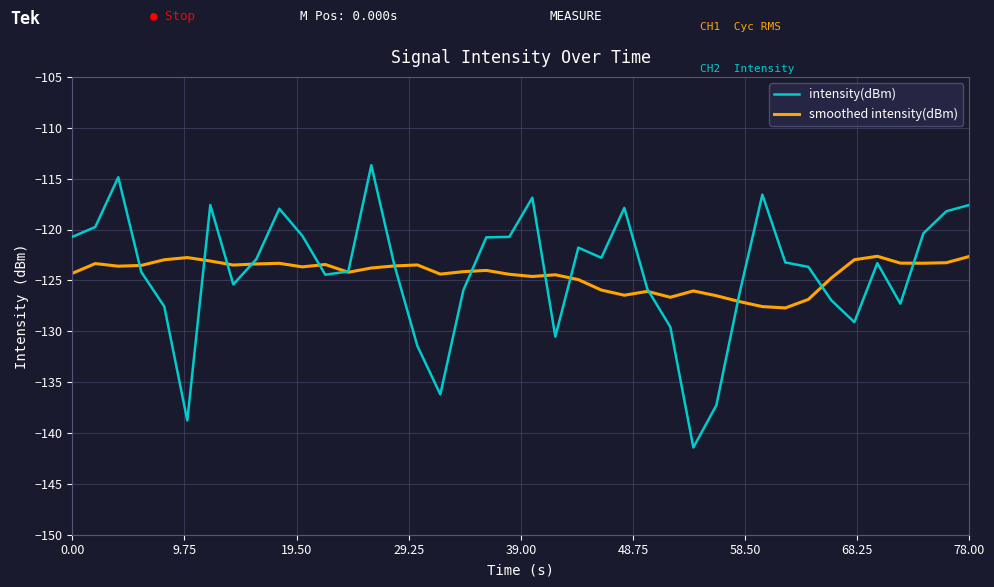

Which series has the widest spread of values?

intensity(dBm)